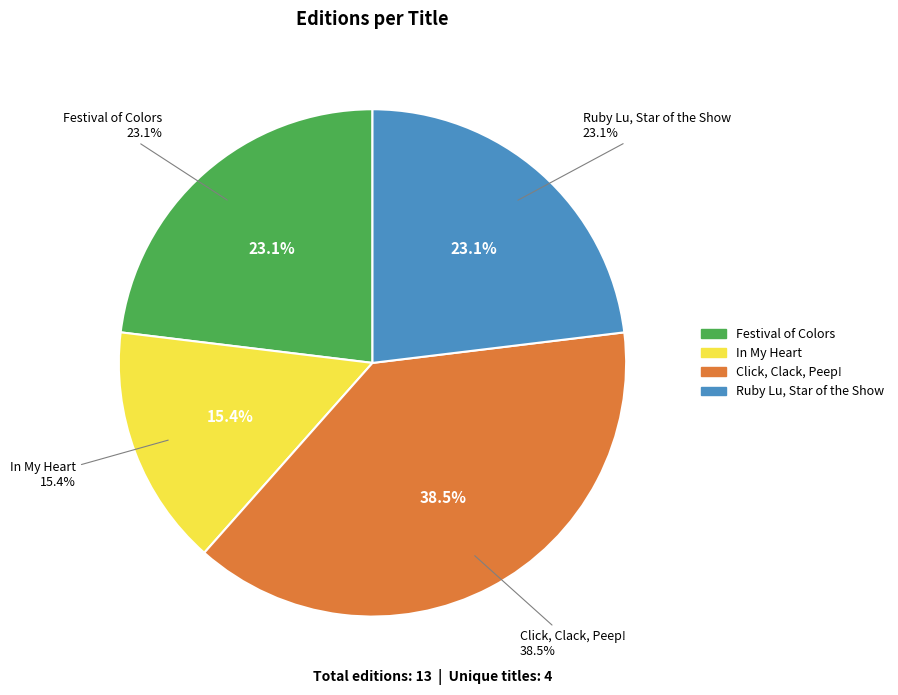

The In My Heart slice represents 21% of the pie. True or false?

False